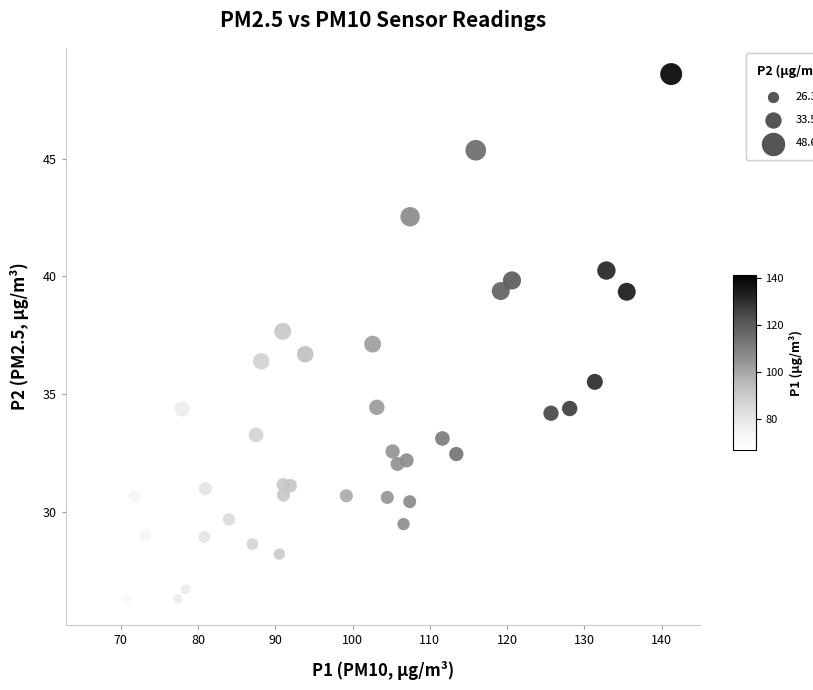

What is the range of X values (max minus min)?

74.6